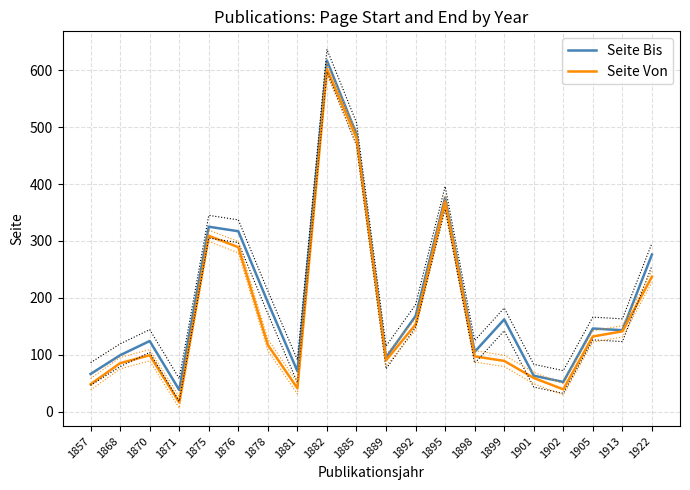

List the series in order of their overall mean, lowest first.

Seite Von, Seite Bis